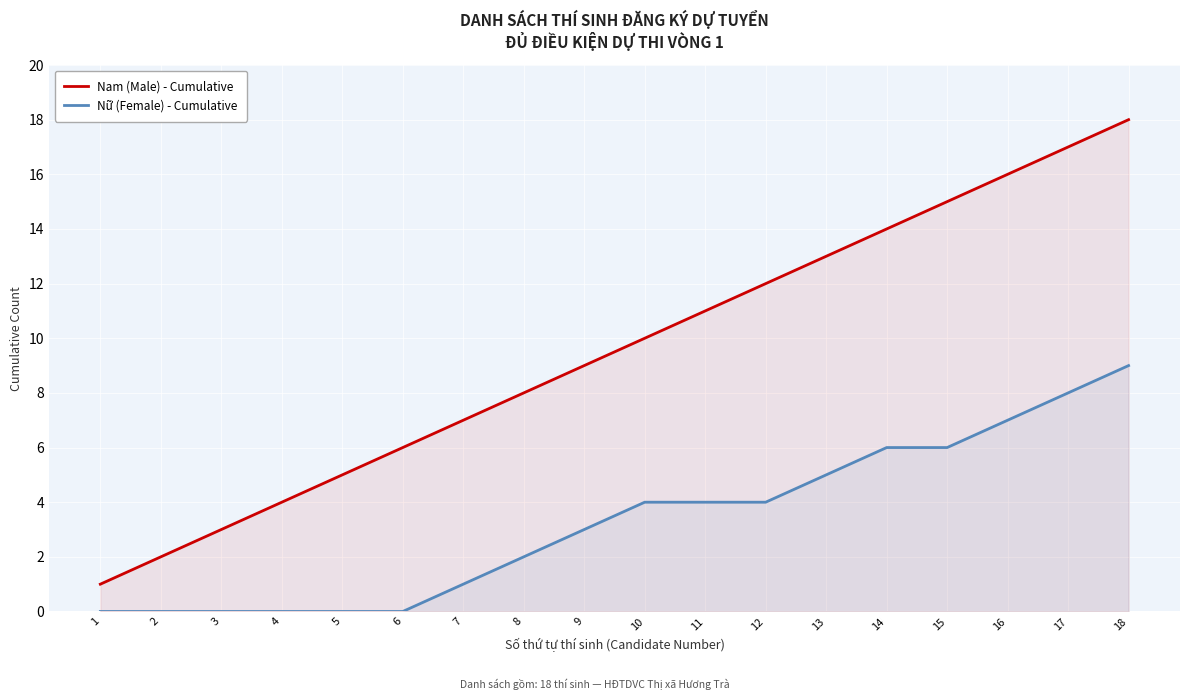

How many lines are shown in the chart?

2